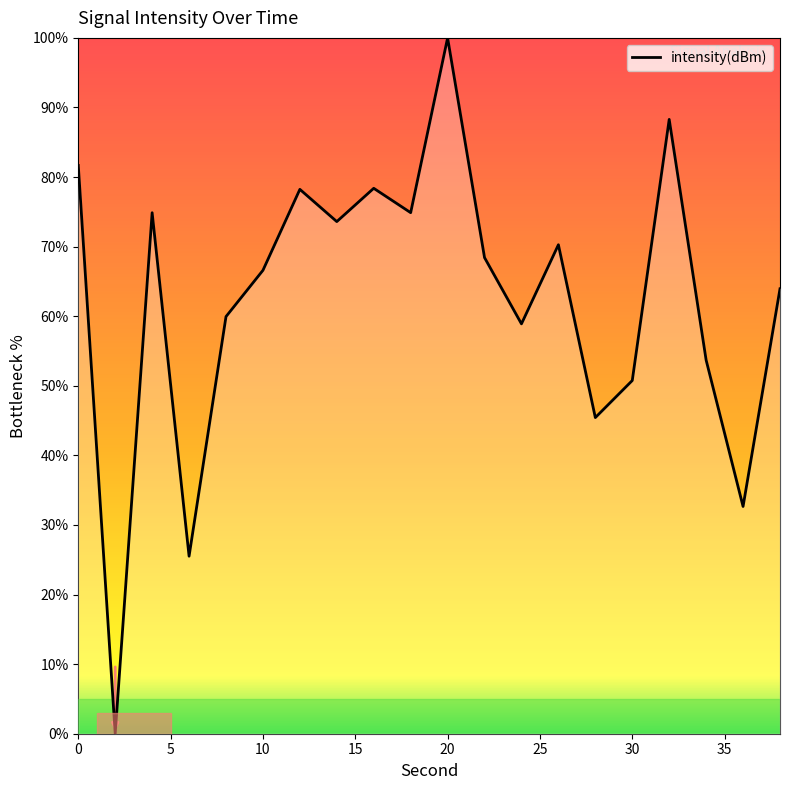

What is the maximum value shown in the chart?

100.0